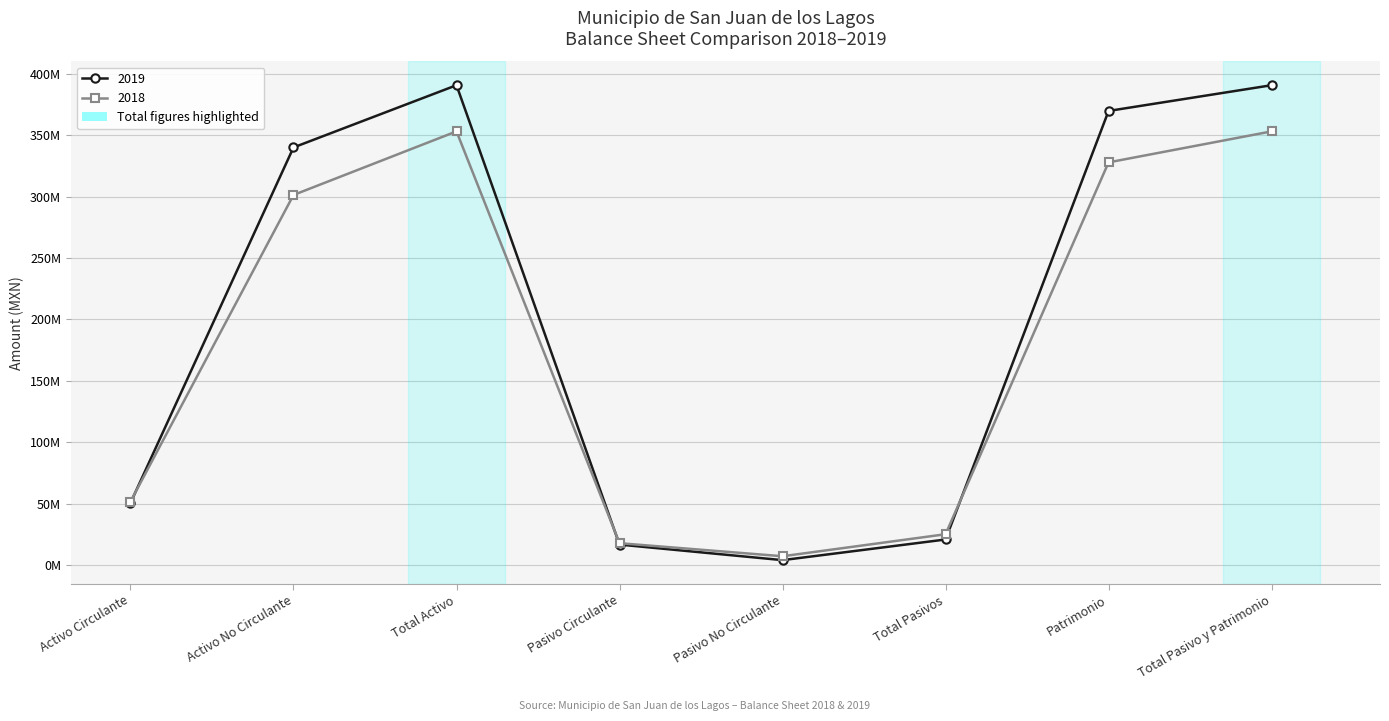

Between which two adjacent categories do 2018 and 2019 first intersect?

Activo Circulante and Activo No Circulante